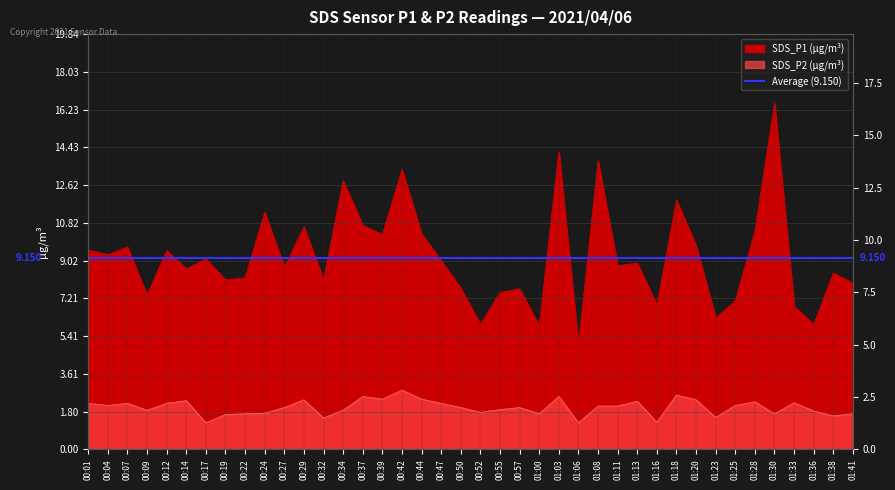

List the series in order of their overall mean, lowest first.

SDS_P2, SDS_P1